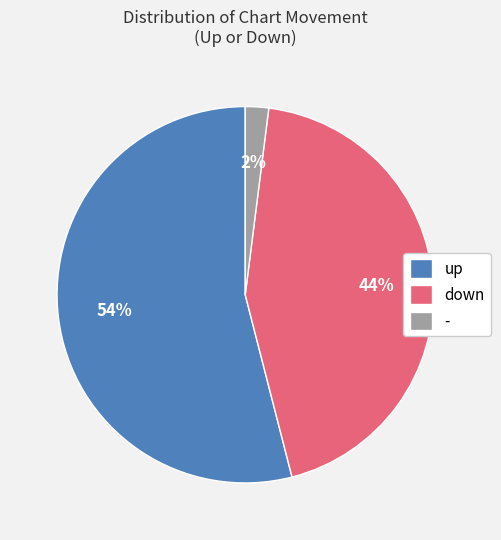

Which category has the smallest portion of the pie?

-